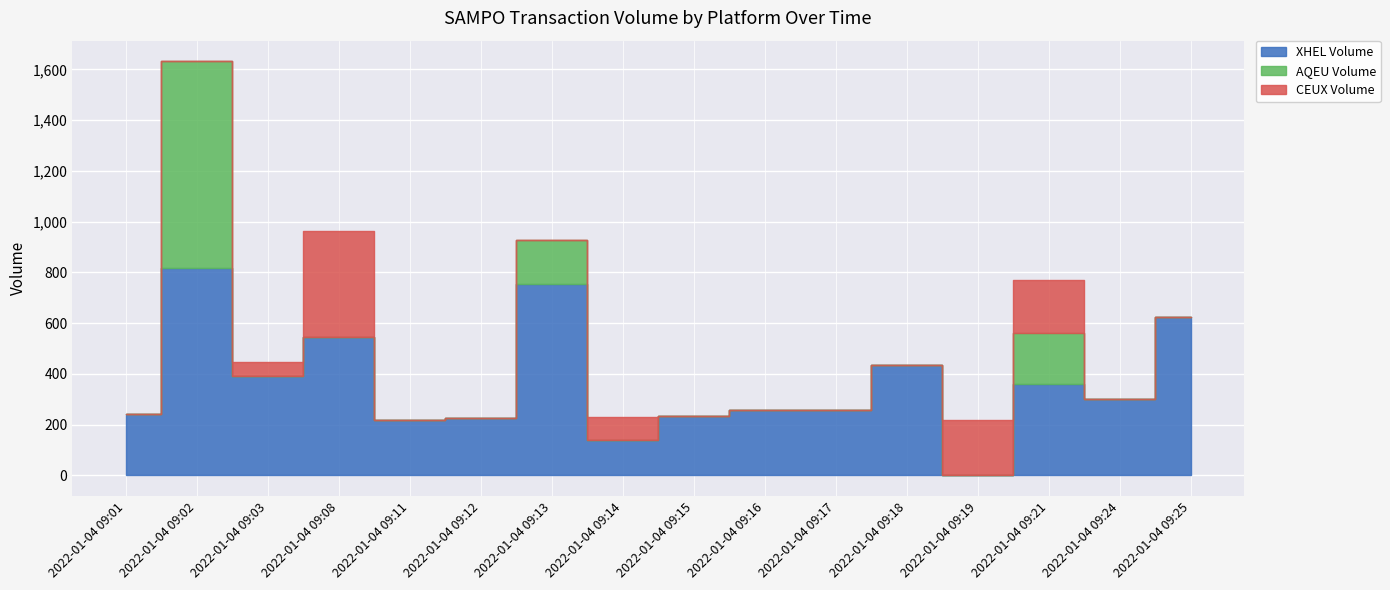

What is the total value across all series at 2022-01-04 09:24?

300